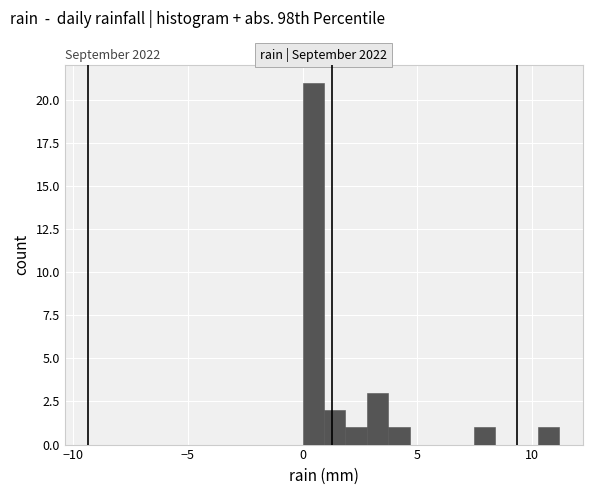

Around what value on the x-axis is the tallest bar? Give the approximate position of its centre, as read against the axis.

0.5